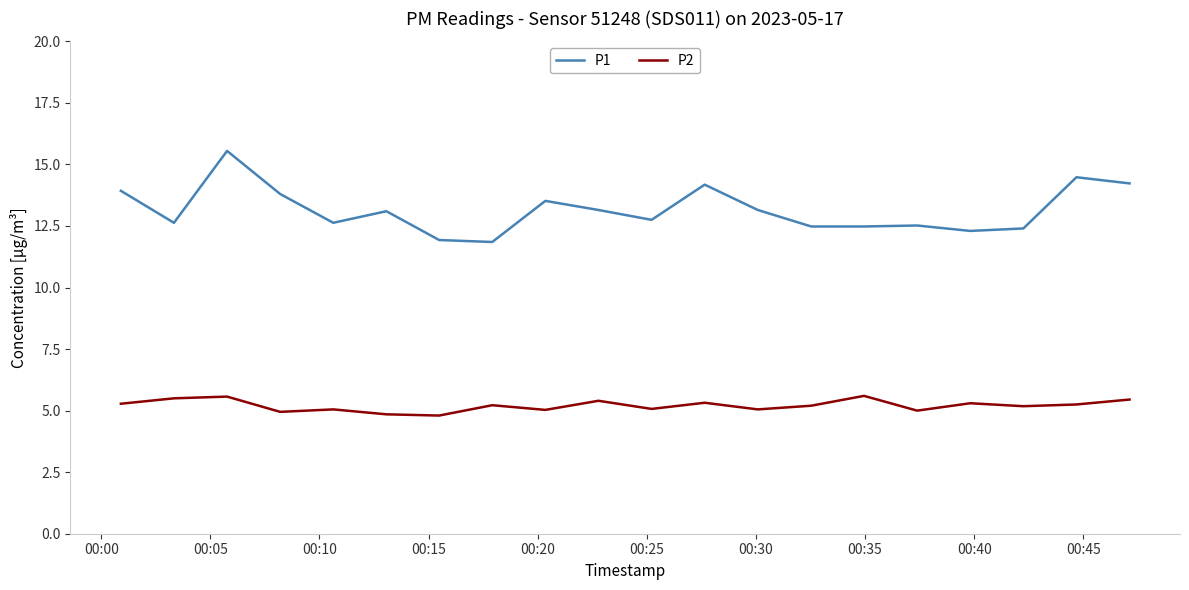

What is the difference between the maximum and minimum values in the P1 series?

3.7